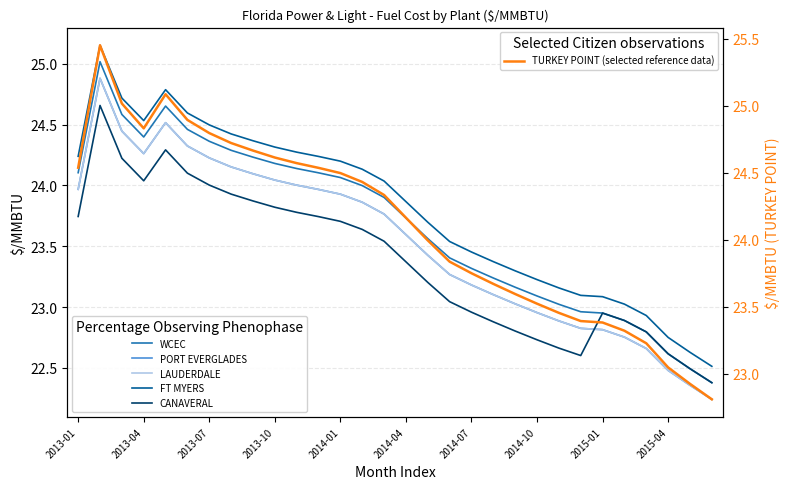

Which series has the widest spread of values?

WCEC